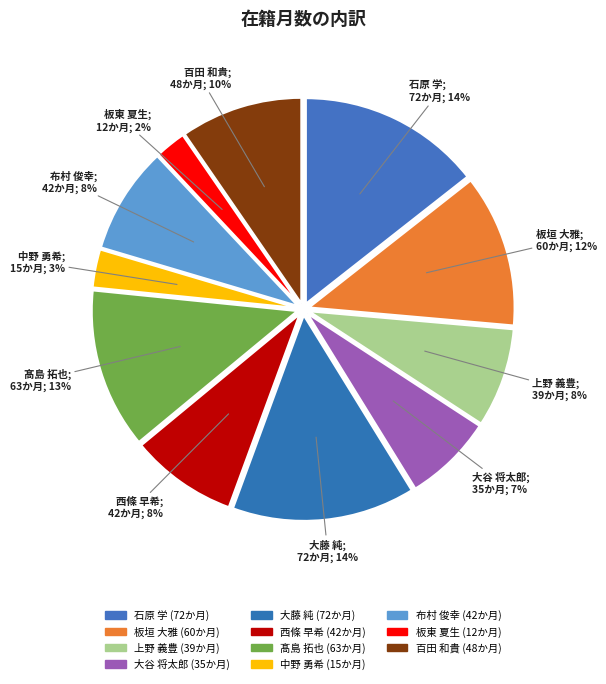

How many segments does this pie chart have?

11